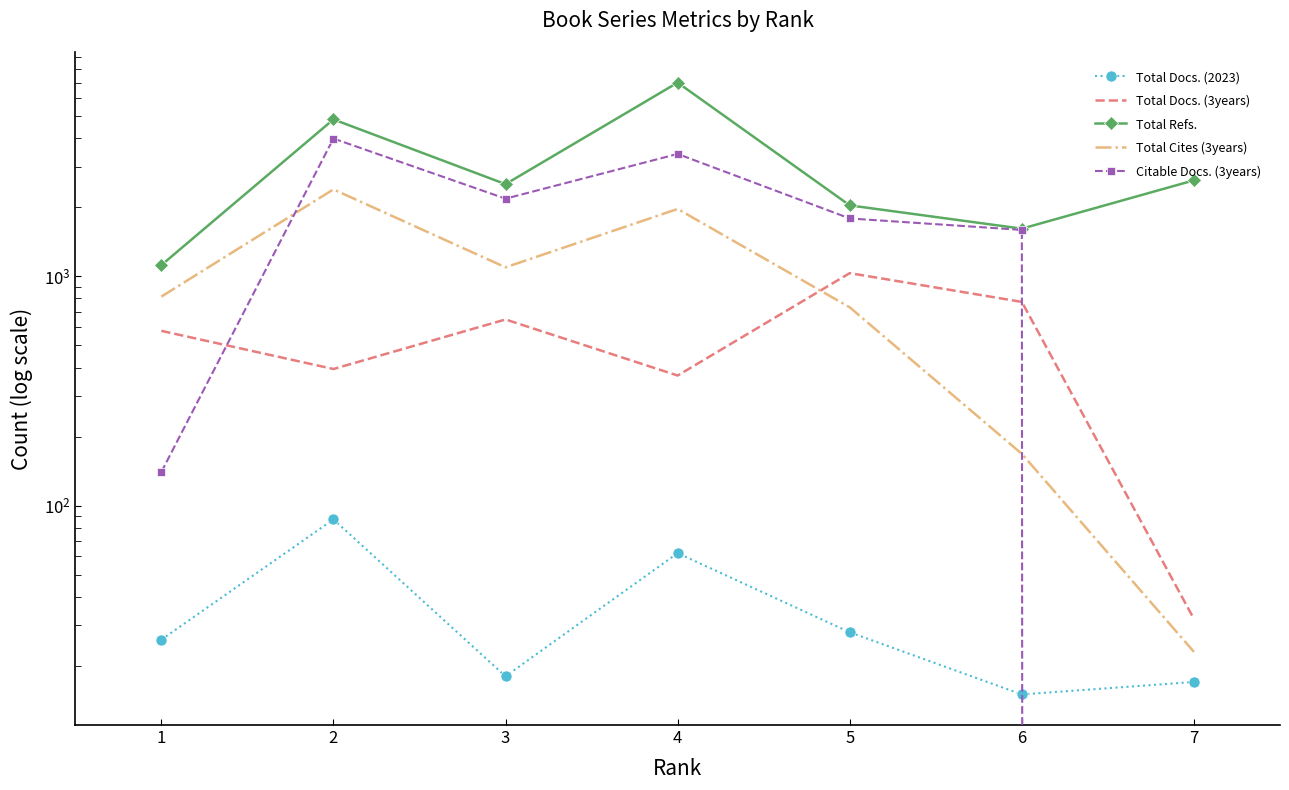

Is this an area chart (filled region under the line)?

No